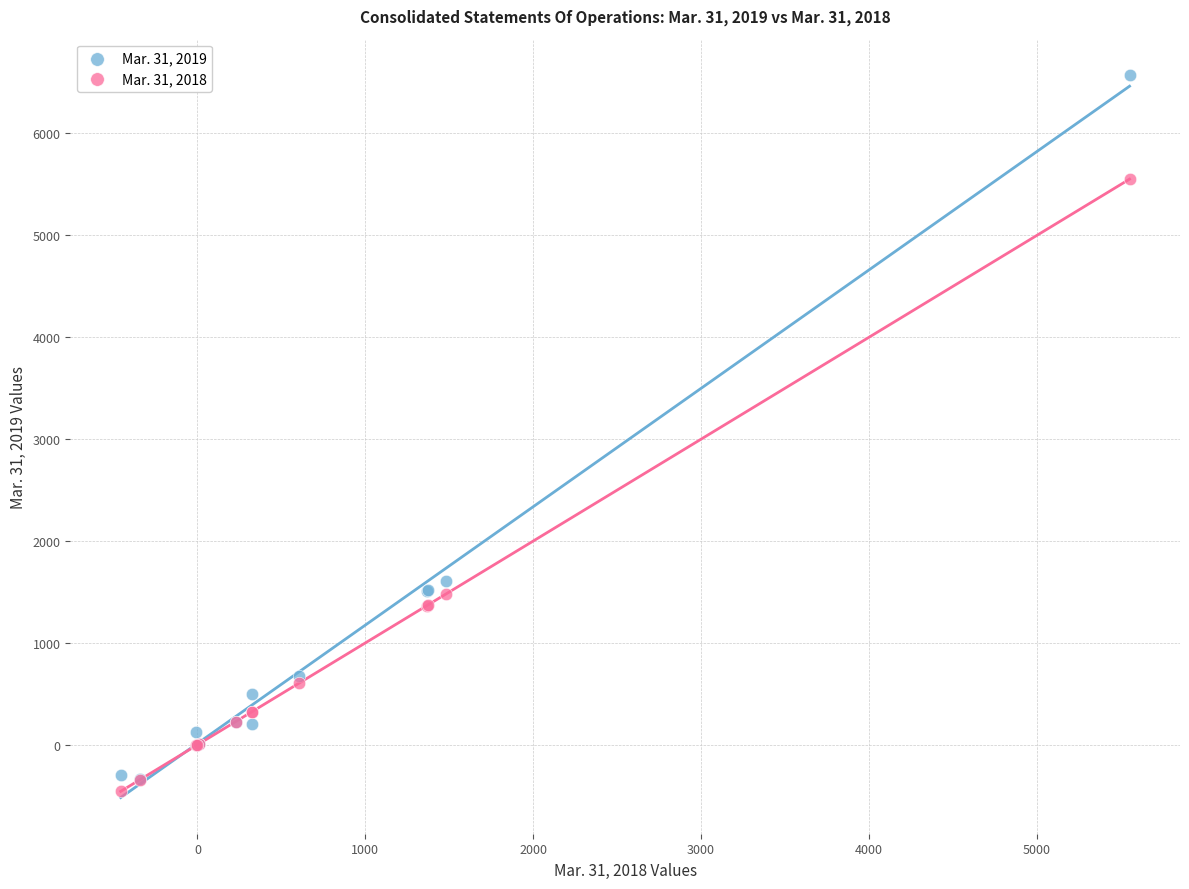

Across all series, what Y value is closest to 3059?

1607.0